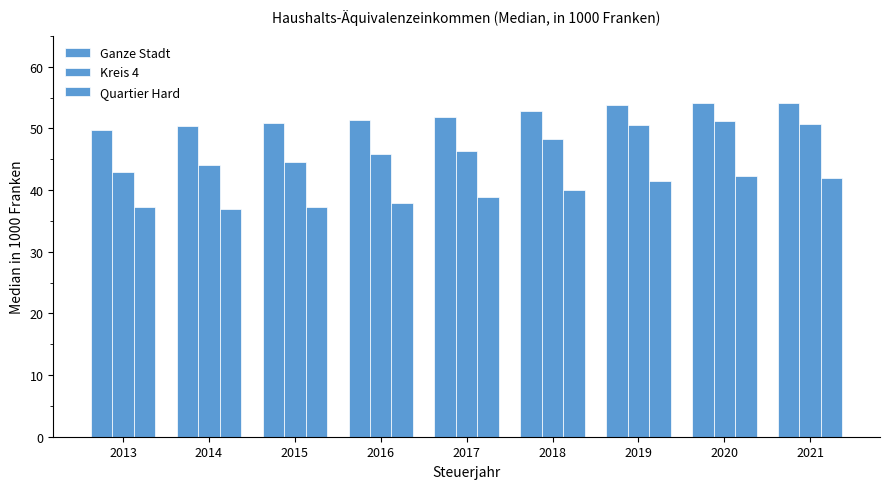

At which label does Kreis 4 first exceed 46?

2017